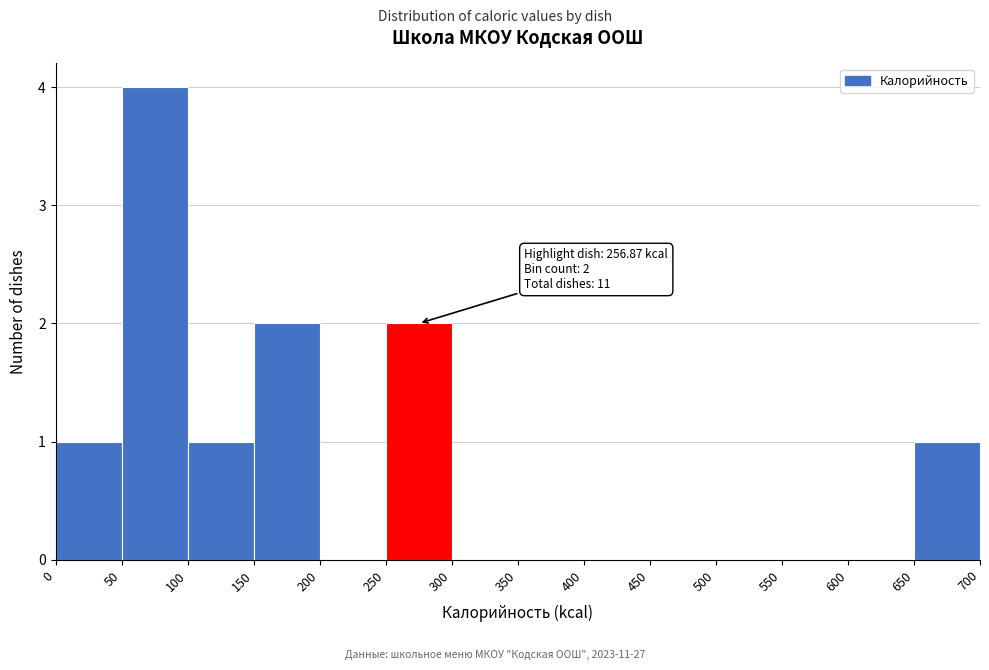

Which range on the x-axis has the tallest bar?

50 to 100